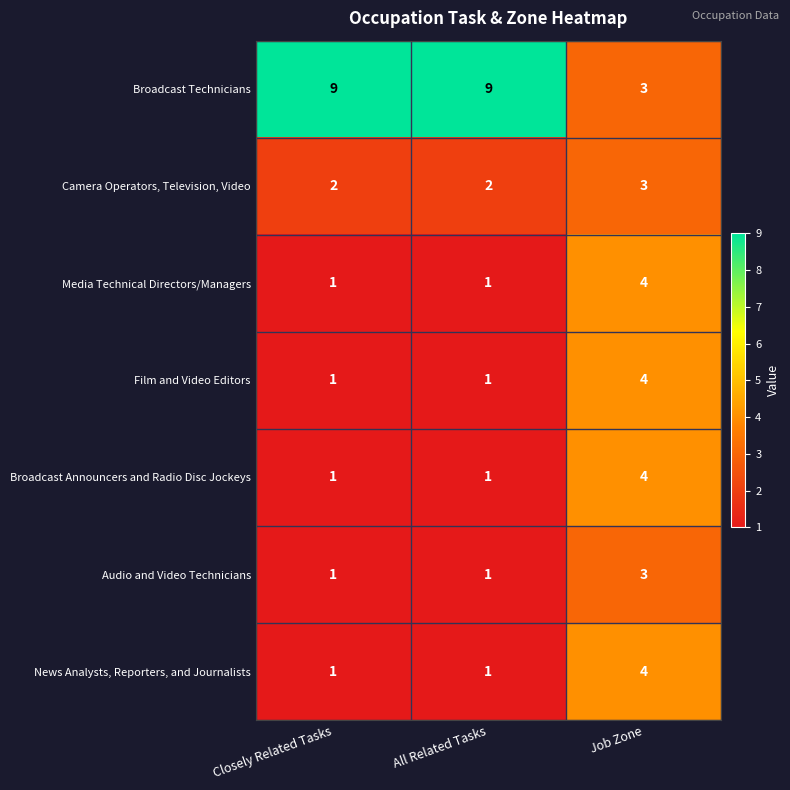

Which category has the highest value in the Media Technical Directors/Managers series?

Job Zone